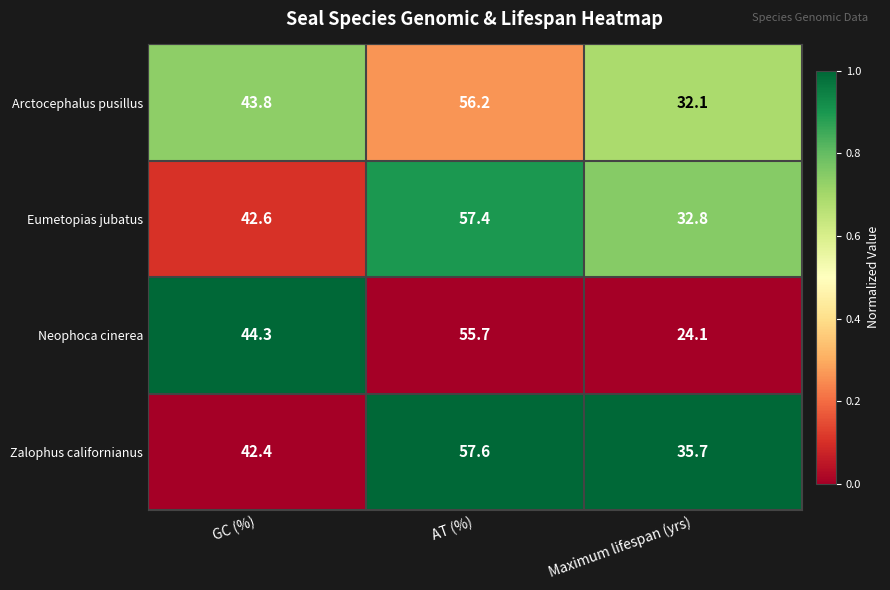

The Arctocephalus pusillus series shows 32.1 at Maximum lifespan (yrs). True or false?

True